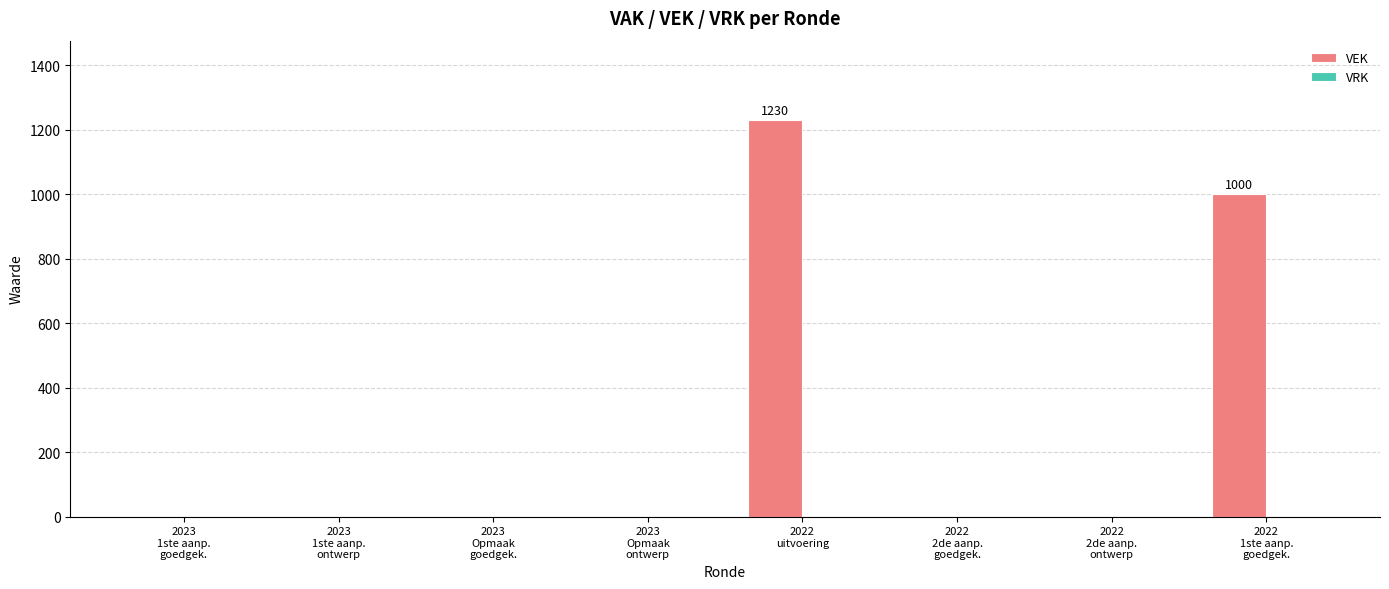

Between 2022
uitvoering and 2022
2de aanp.
ontwerp, which is larger?

2022
uitvoering